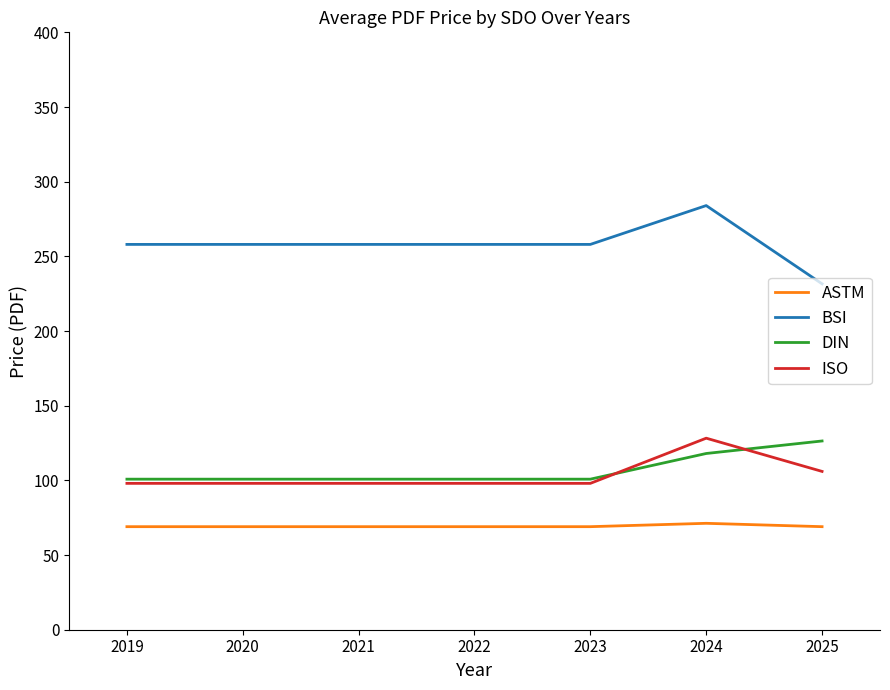

What is the average value of the ISO series?

103.5